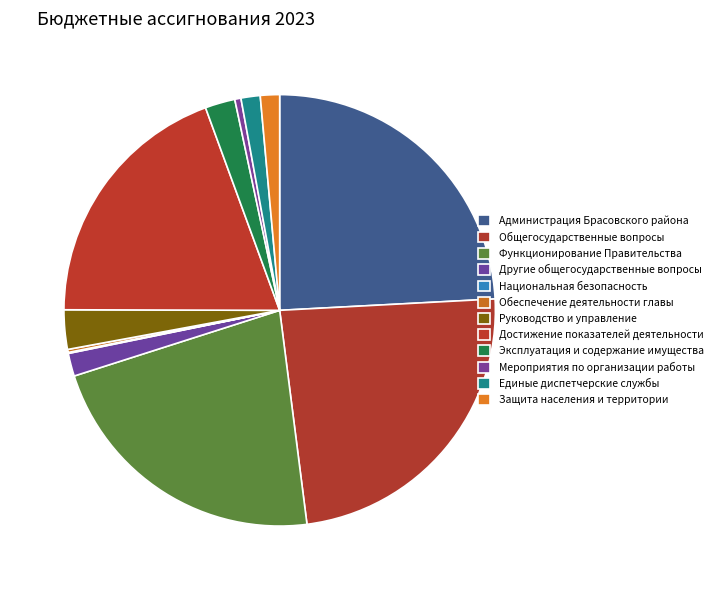

What is the change in value from Национальная безопасность to Обеспечение деятельности главы?

+4912.7